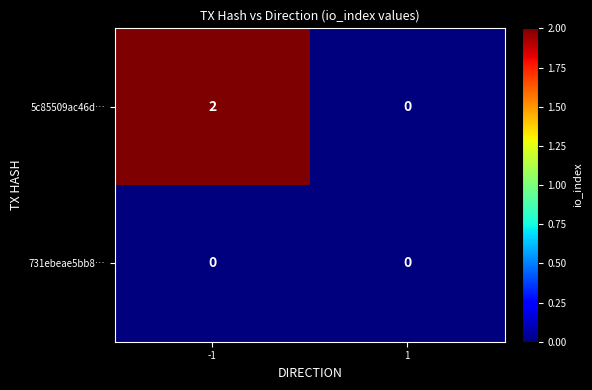

Which series has the widest spread of values?

5c85509ac46d…